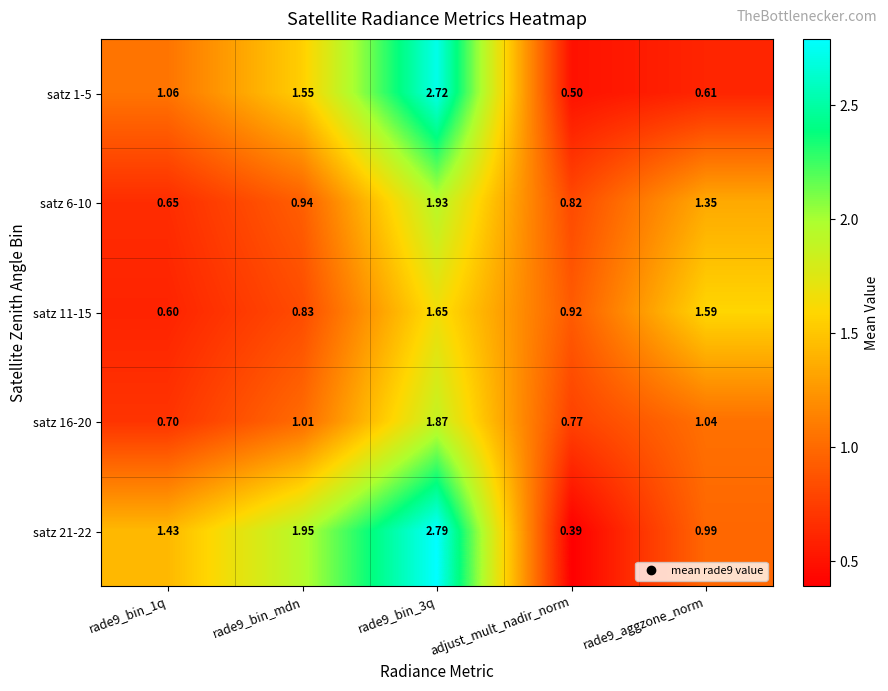

How many categories are shown in the chart?

5